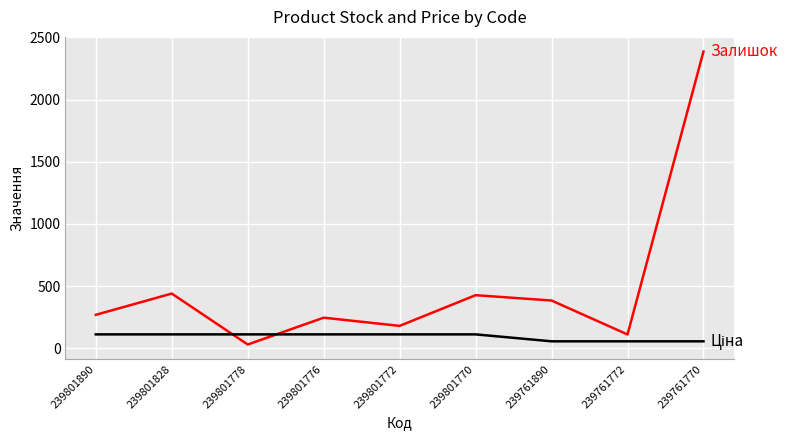

How many distinct data groups are displayed?

2